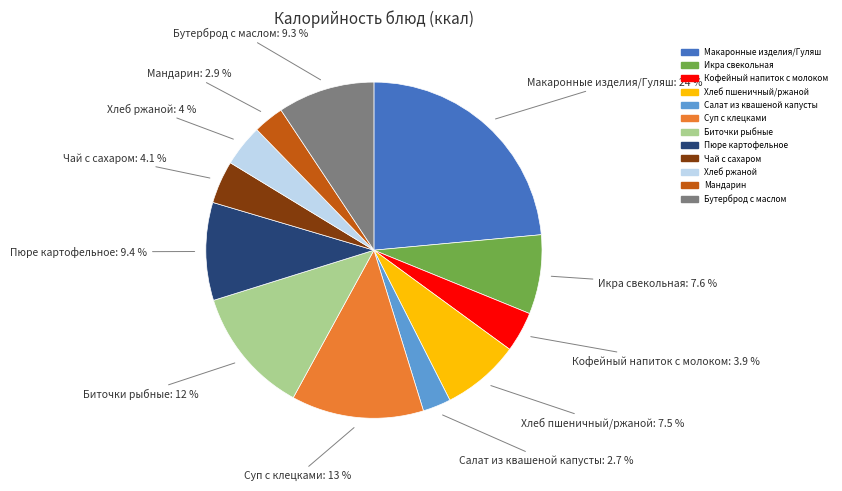

Count the number of slices in the pie.

12